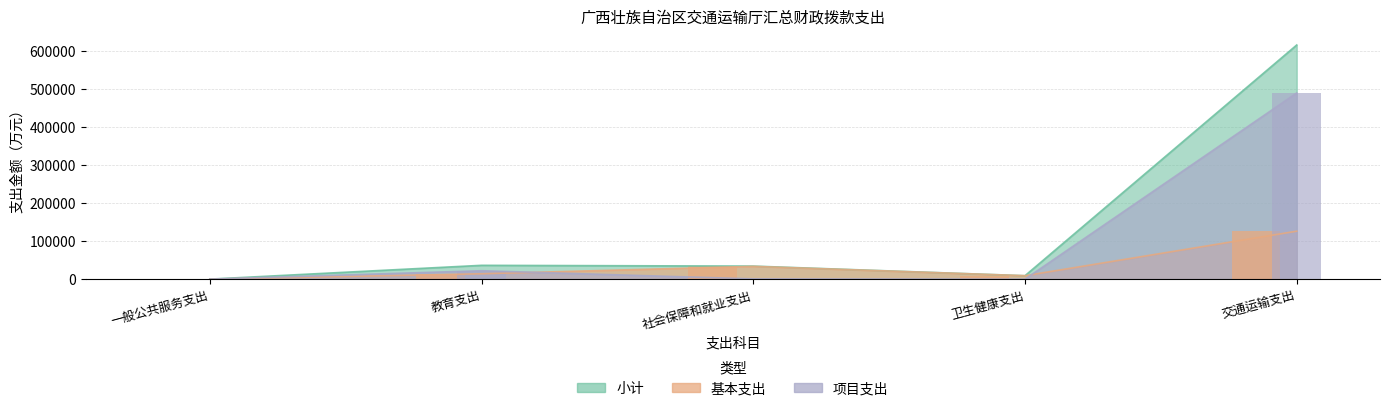

The 小计 series shows 615031.7 at 交通运输支出. True or false?

True